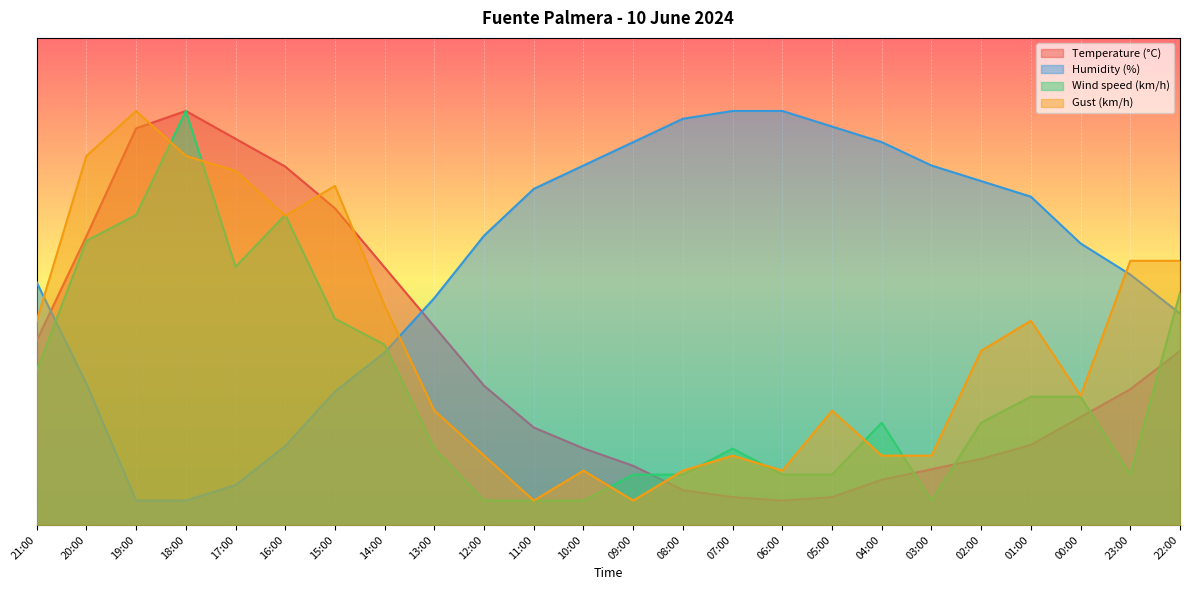

Where is Humidity (%) nearest to the value 45?

13:00